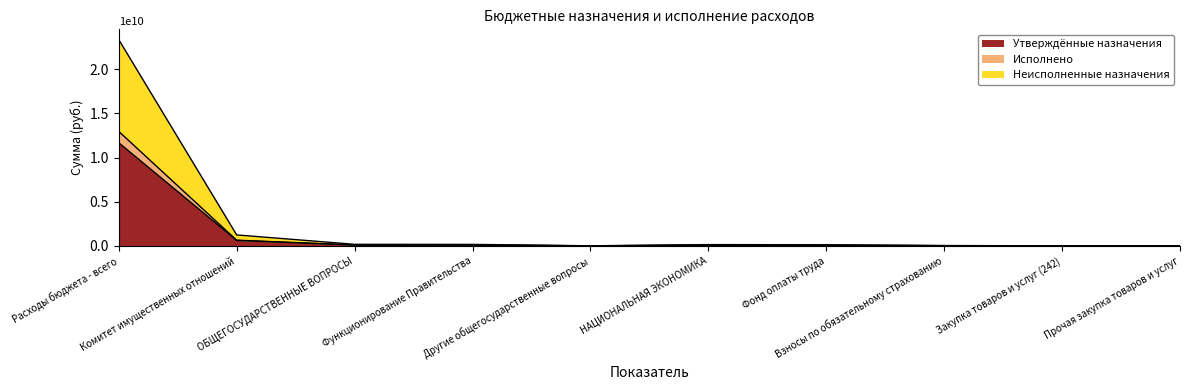

True or false: Исполнено and Неисполненные назначения cross at least once.

False